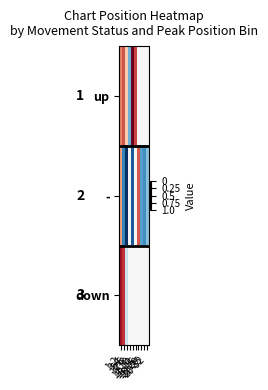

Reading left to right, what are all the values shown in this chart?

up: 1-2=0.7	3-4=0.8	5-6=0.6	7-8=0.3	9-10=1.0	11-12=0.8	13-15=0.5	16-20=0.5	21-25=0.5	26-32=0.5
-: 1-2=0.7	3-4=0.2	5-6=0.0	7-8=0.5	9-10=0.1	11-12=0.5	13-15=0.8	16-20=0.2	21-25=0.2	26-32=0.3
down: 1-2=0.9	3-4=0.9	5-6=0.4	7-8=0.5	9-10=0.5	11-12=0.5	13-15=0.5	16-20=0.5	21-25=0.5	26-32=0.5